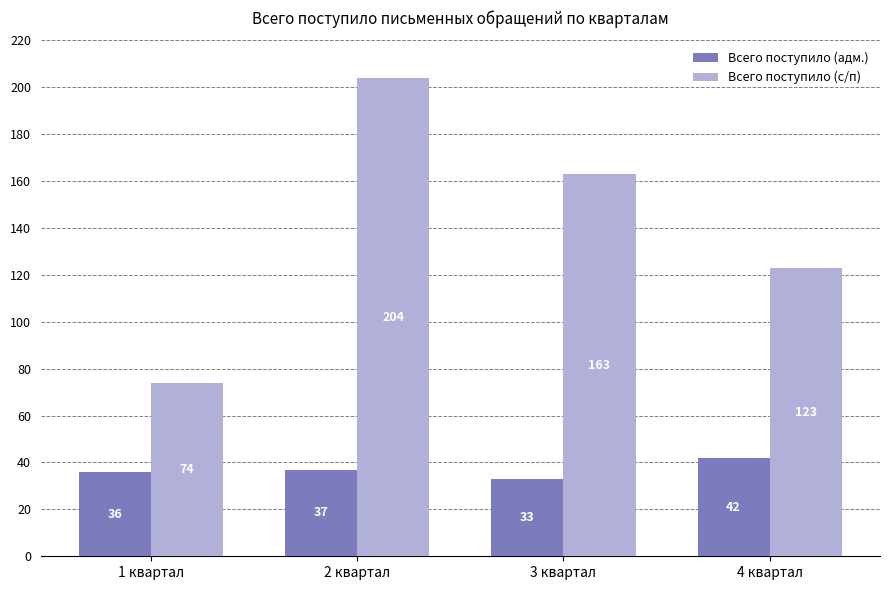

What is the difference between the highest and lowest values at 1 квартал?

38